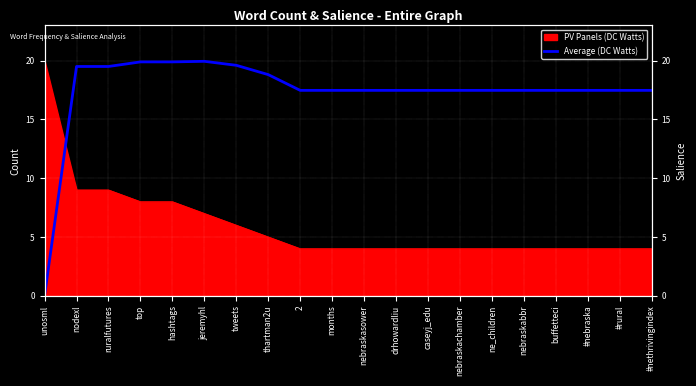

The chart shows a value of 27.5 at hashtags. True or false?

False